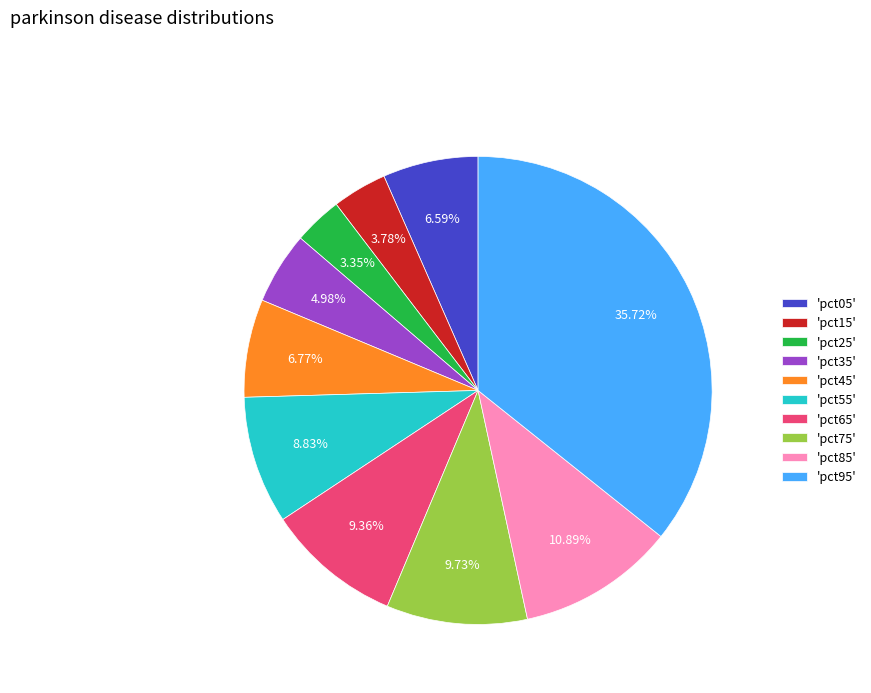

Between 'pct05' and 'pct15', which is larger?

'pct05'